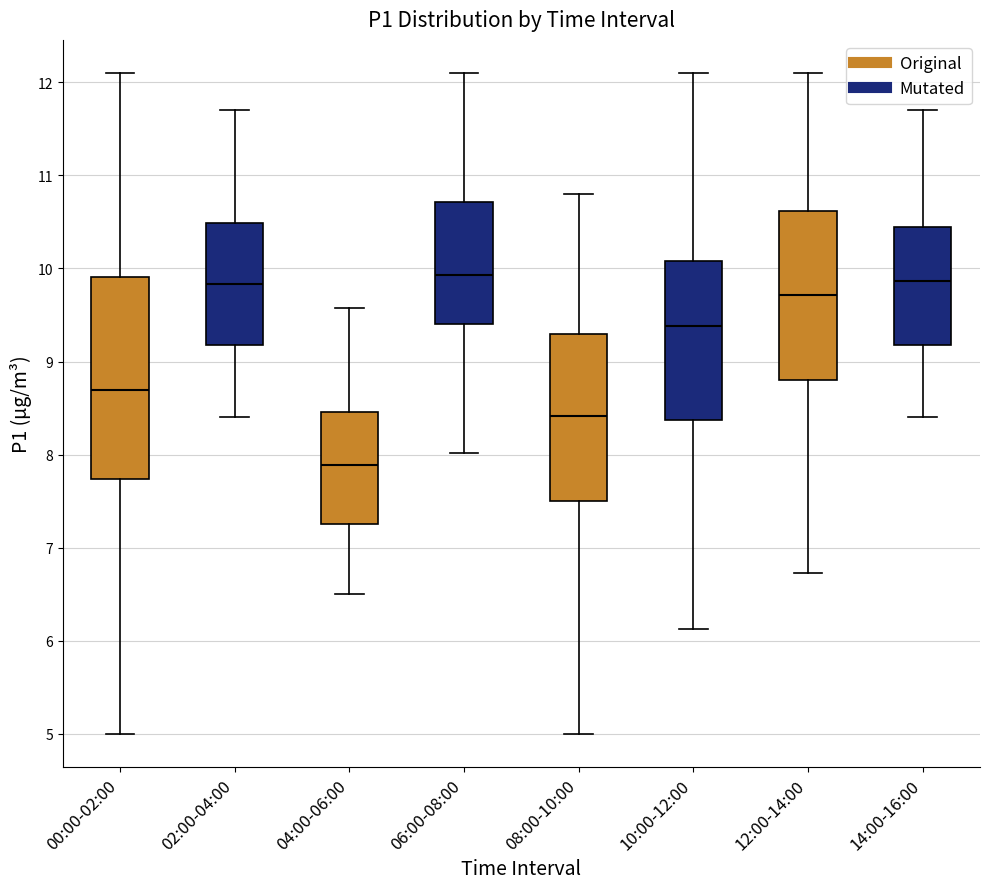

Comparing the boxes themselves (not the whiskers), which one is the tallest?

00:00-02:00